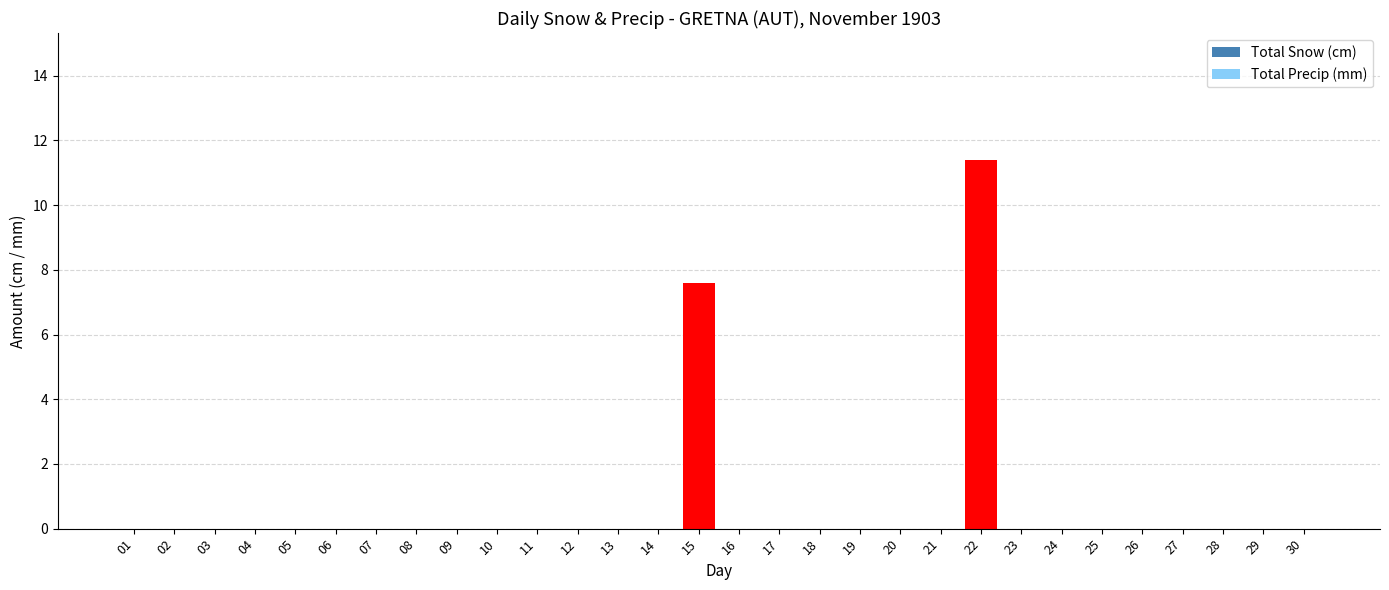

At how many categories does at least one series exceed 4?

2